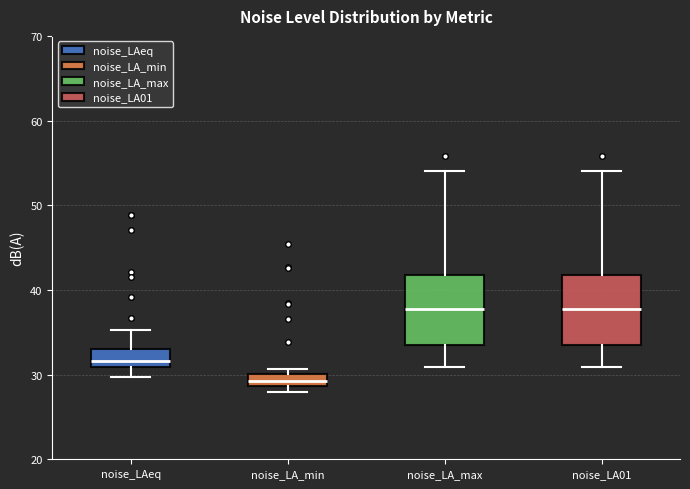

Where does the lower whisker of the box for noise_LAeq end on the y-axis? The values are not printed on the chart, so give them approximately, as read against the axis.

30